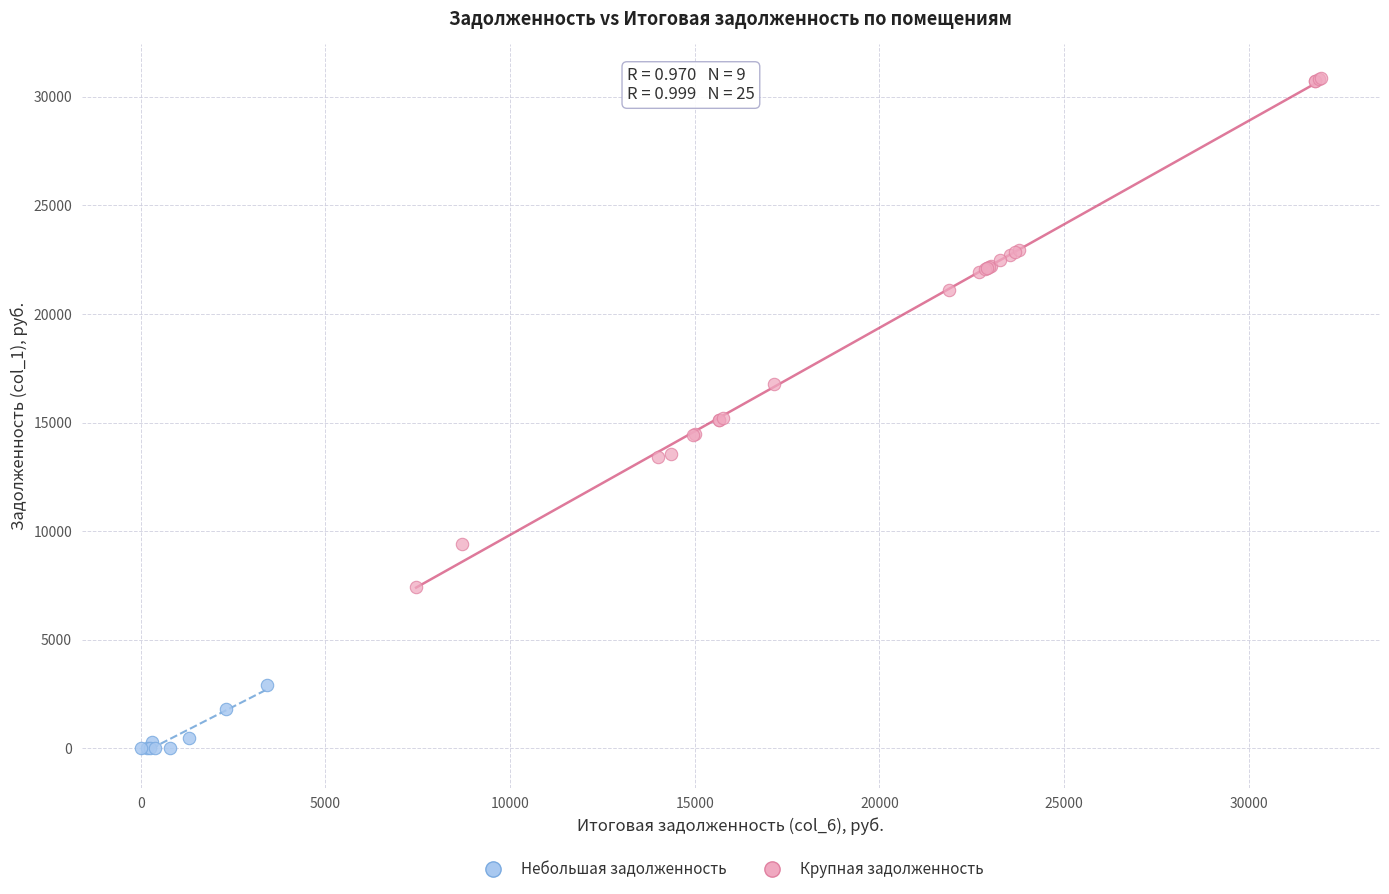

What are all the series names shown in the legend?

Небольшая задолженность, Крупная задолженность